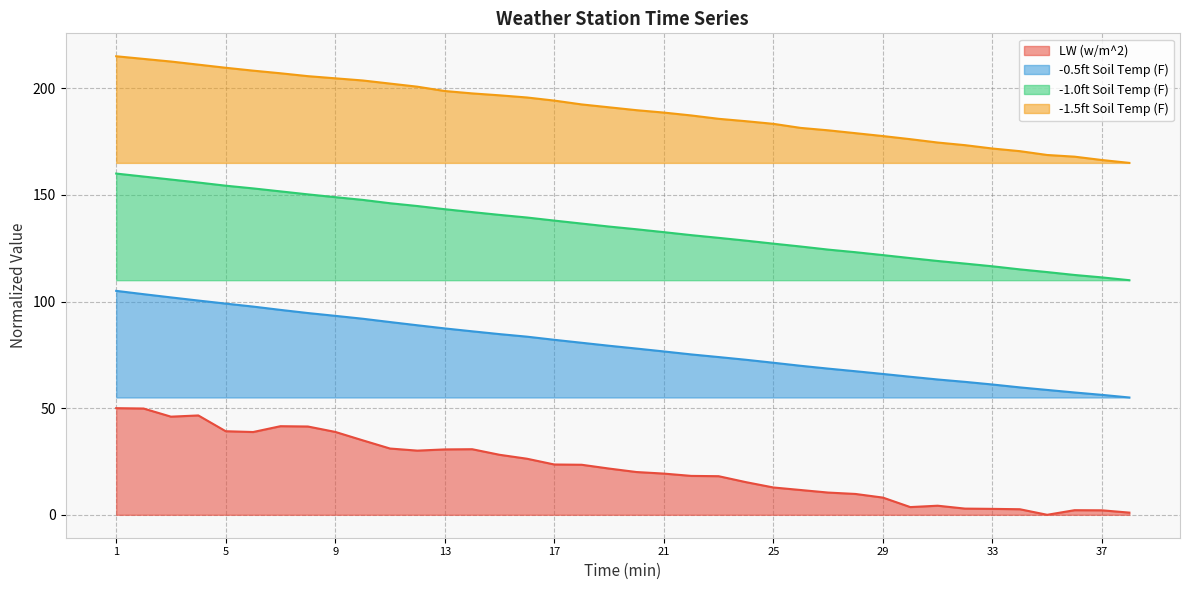

True or false: -0.5ft Soil Temp (F) has more than 2 interior local peaks.

False